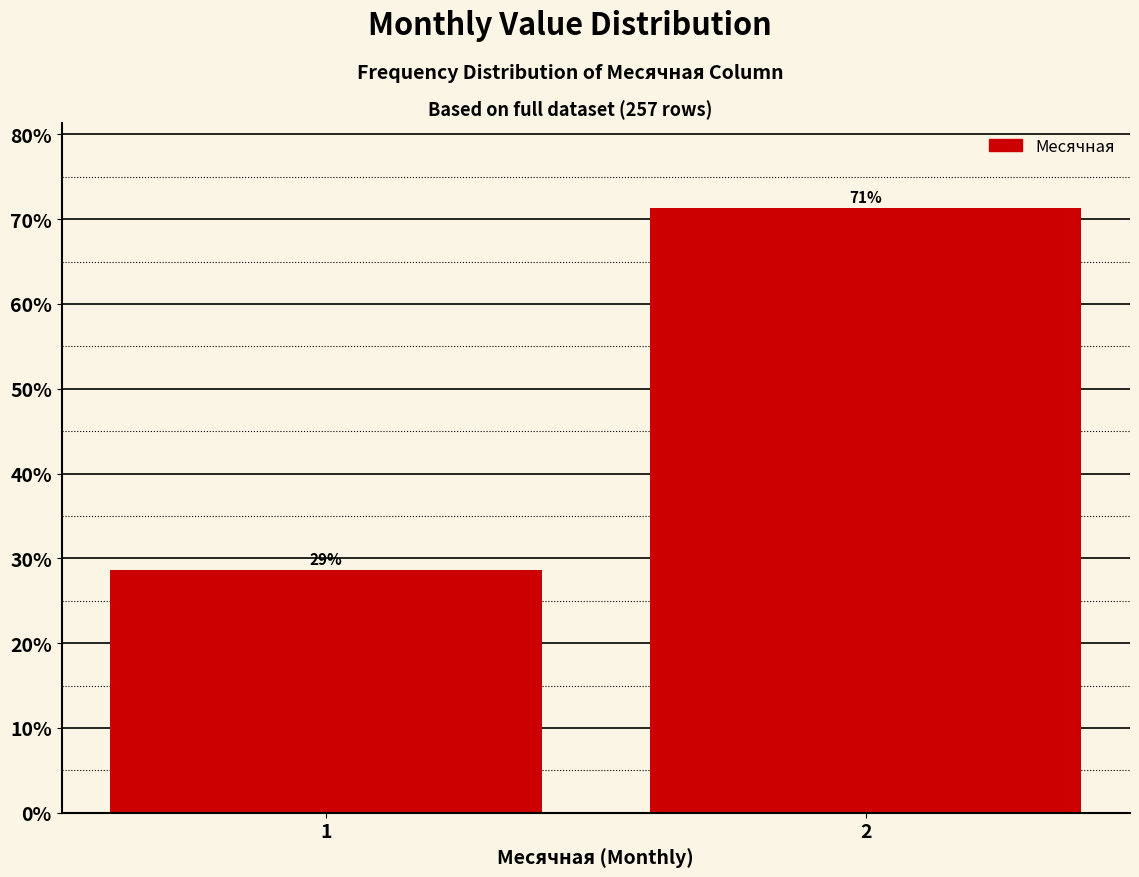

What is the sum of the values at 2 and 1?

100.0